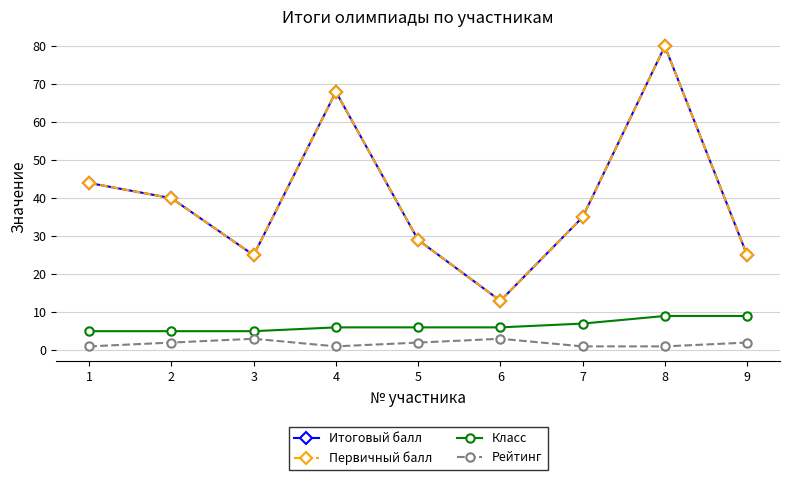

True or false: Итоговый балл and Рейтинг cross at least once.

False